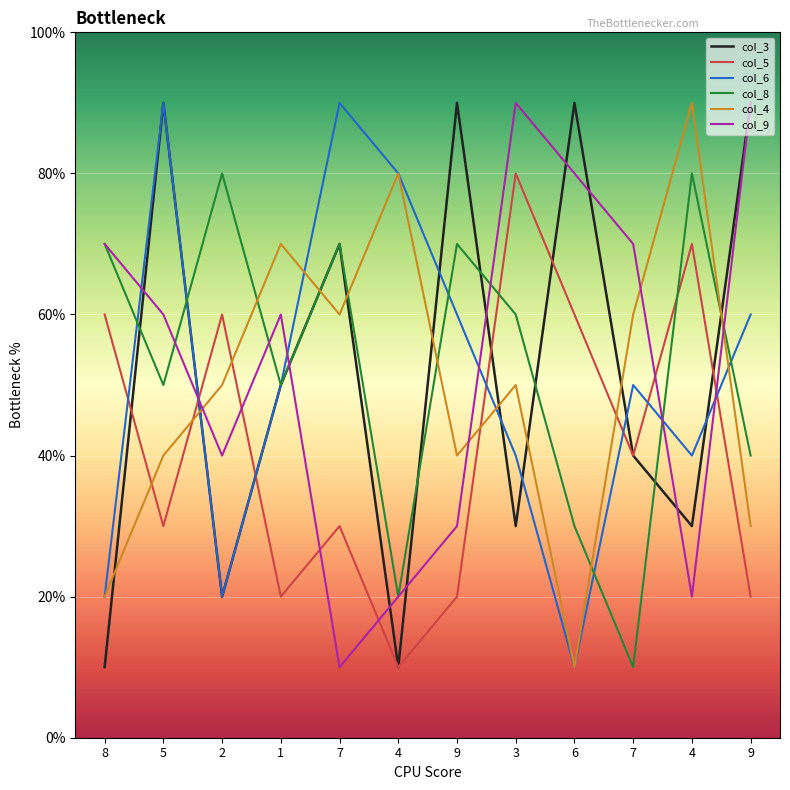

What are all the series names shown in the legend?

col_3, col_5, col_6, col_8, col_4, col_9